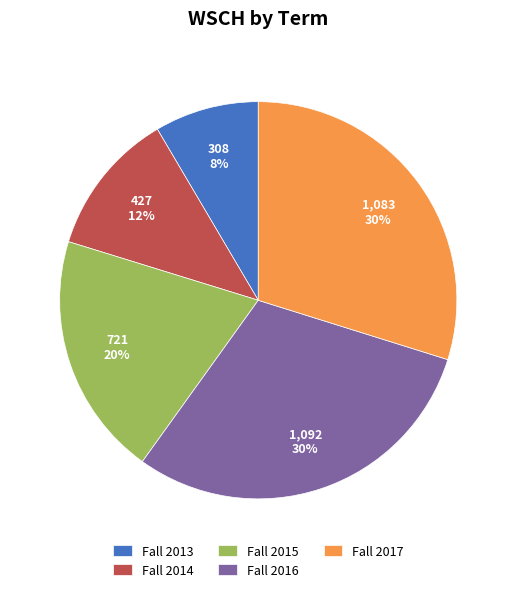

What is the smallest slice in the pie chart?

Fall 2013